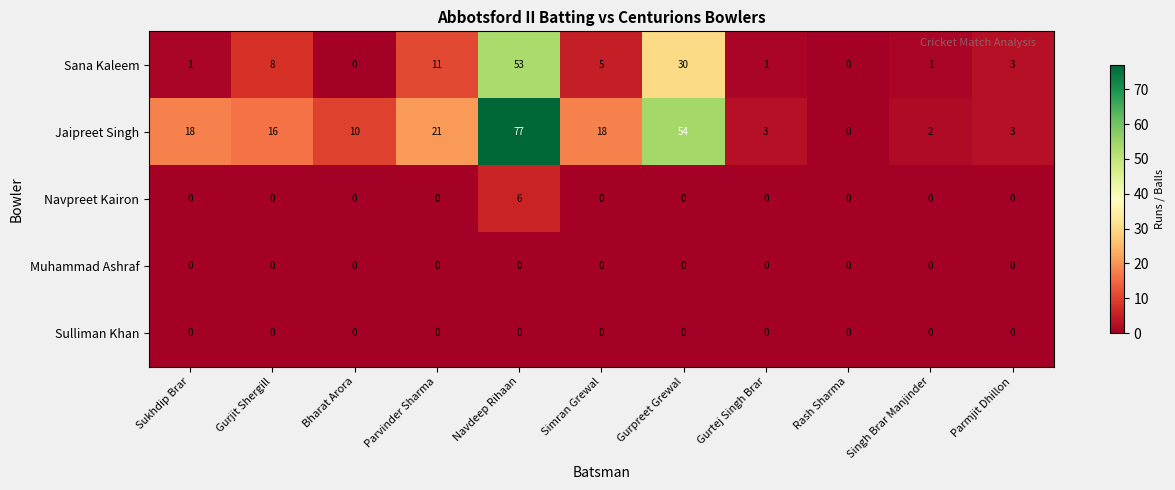

What is the sum of the Jaipreet Singh values at Gurjit Shergill and Gurpreet Grewal?

70